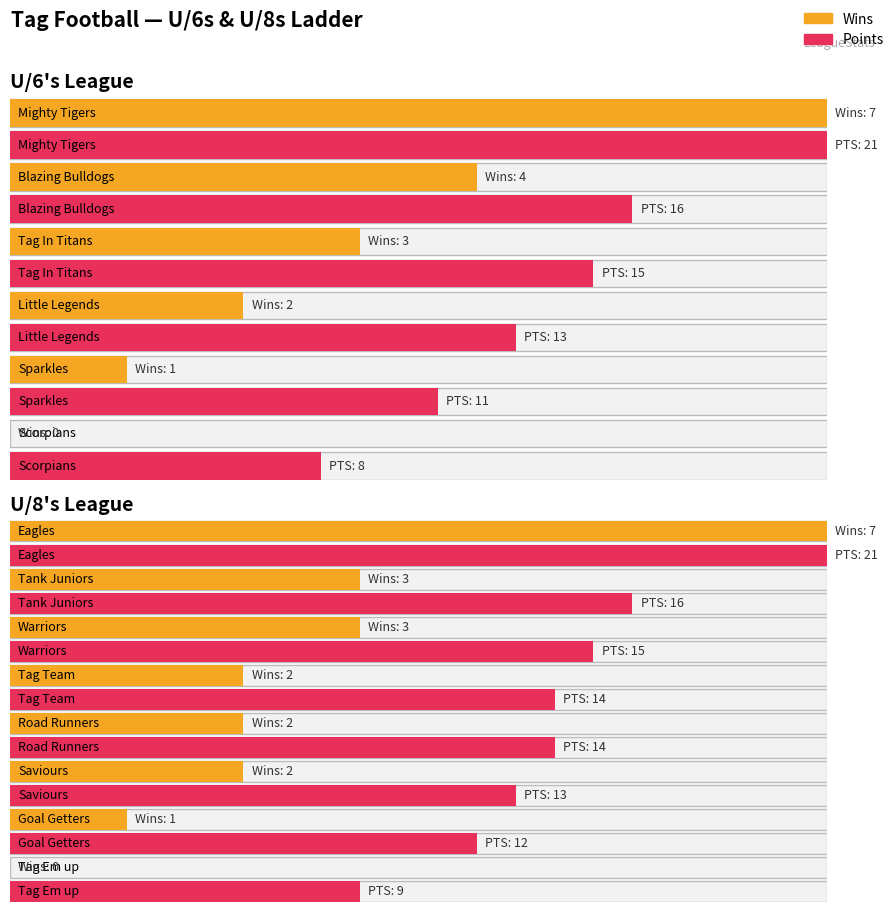

Is it true that Maximum utilization equals 4 at Eagles?

False